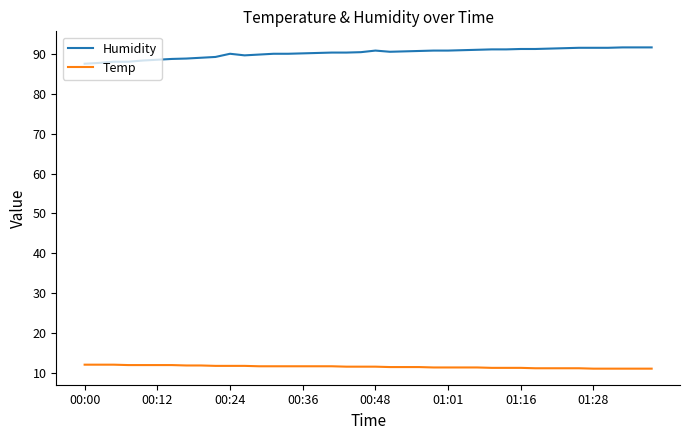

How many lines are shown in the chart?

2